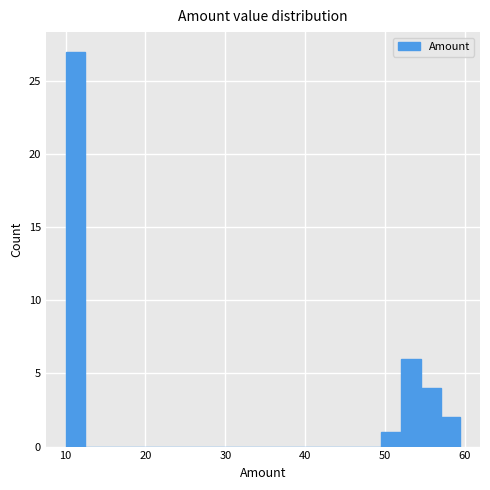

Around what value on the x-axis is the tallest bar? Give the approximate position of its centre, as read against the axis.

11